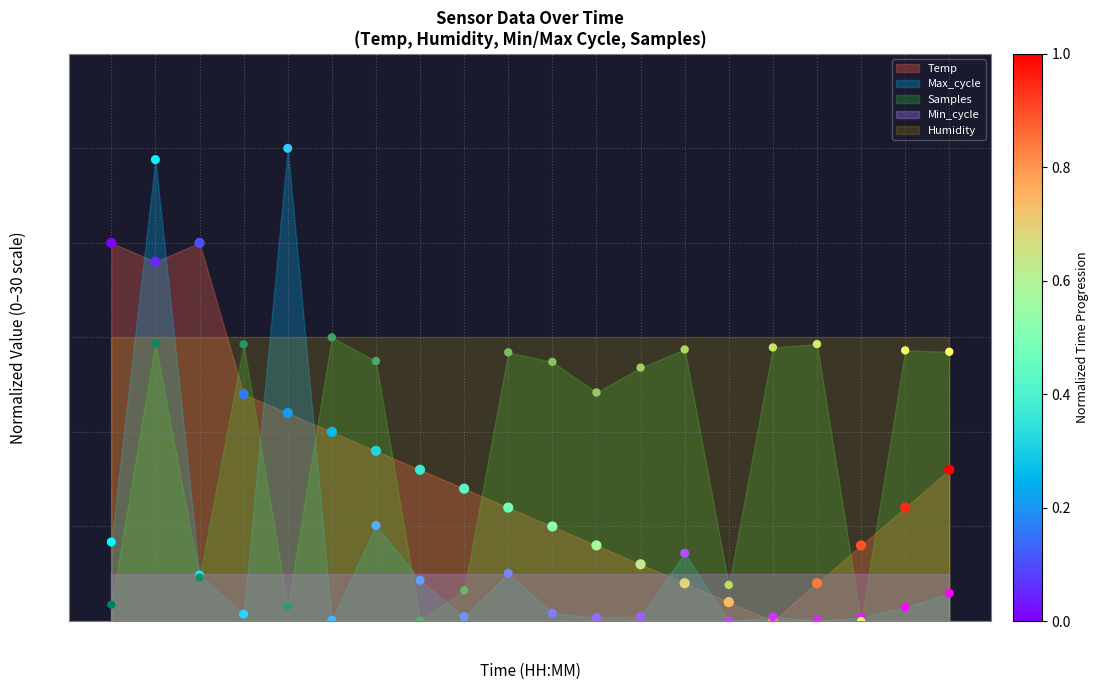

At how many categories does at least one series exceed 10?

16